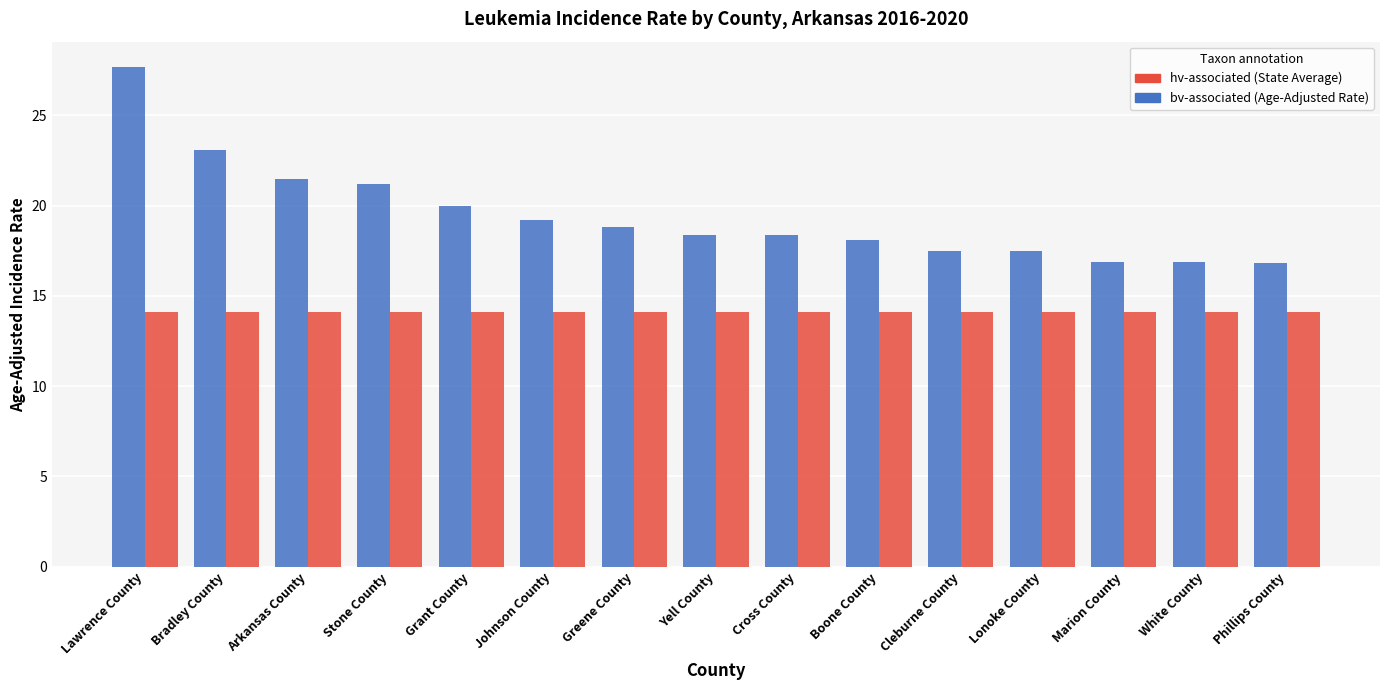

What is the difference between the highest and lowest values at Arkansas County?

7.4